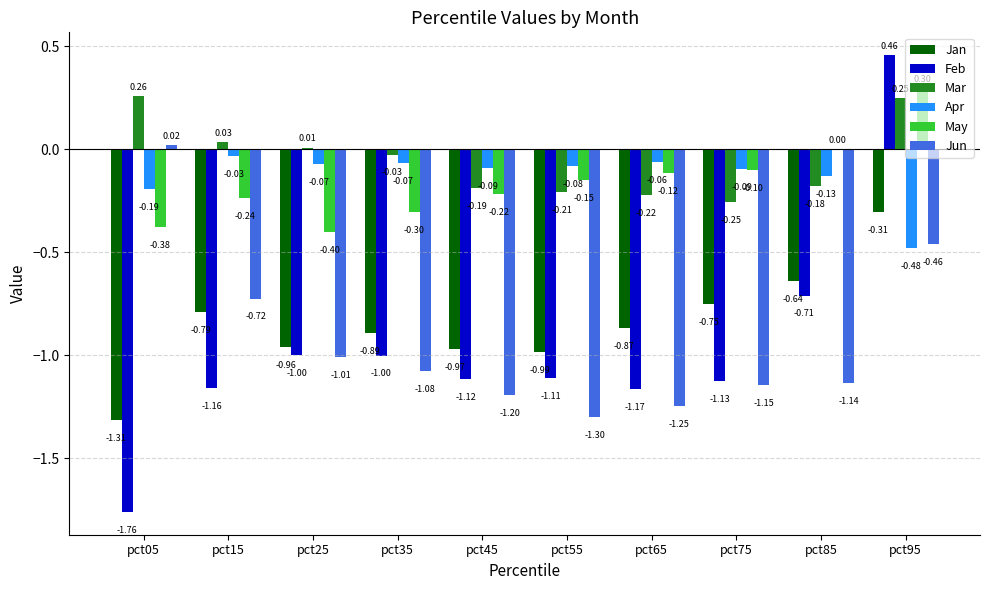

Which series has the widest spread of values?

Feb